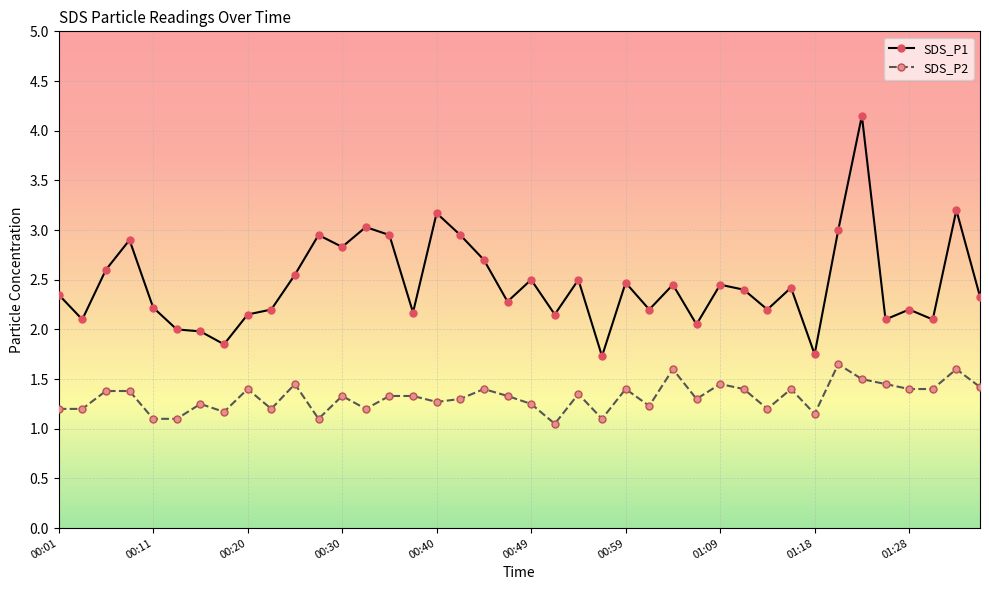

Which series has the largest total across all categories?

SDS_P1